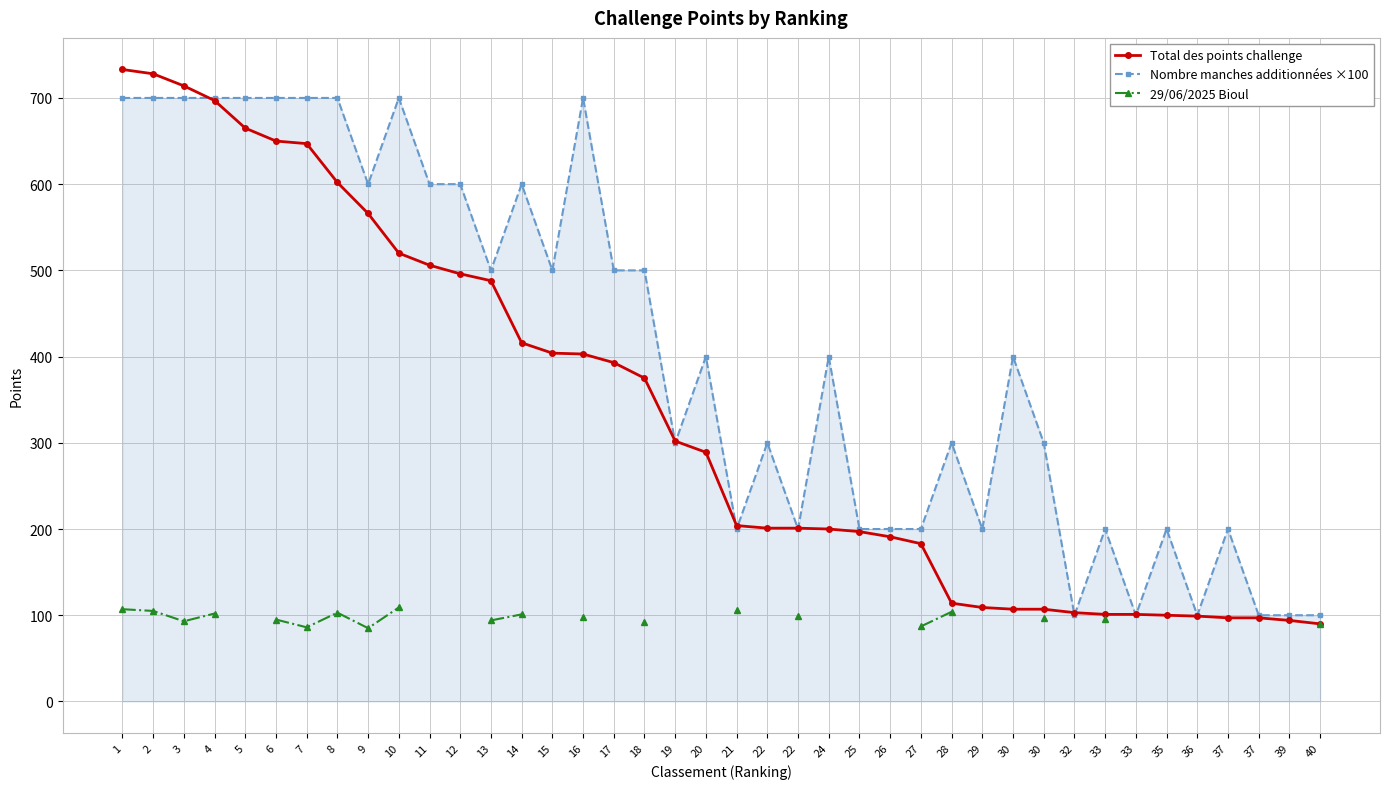

What is the difference between the second highest and minimum values in the Total des points challenge series?

638